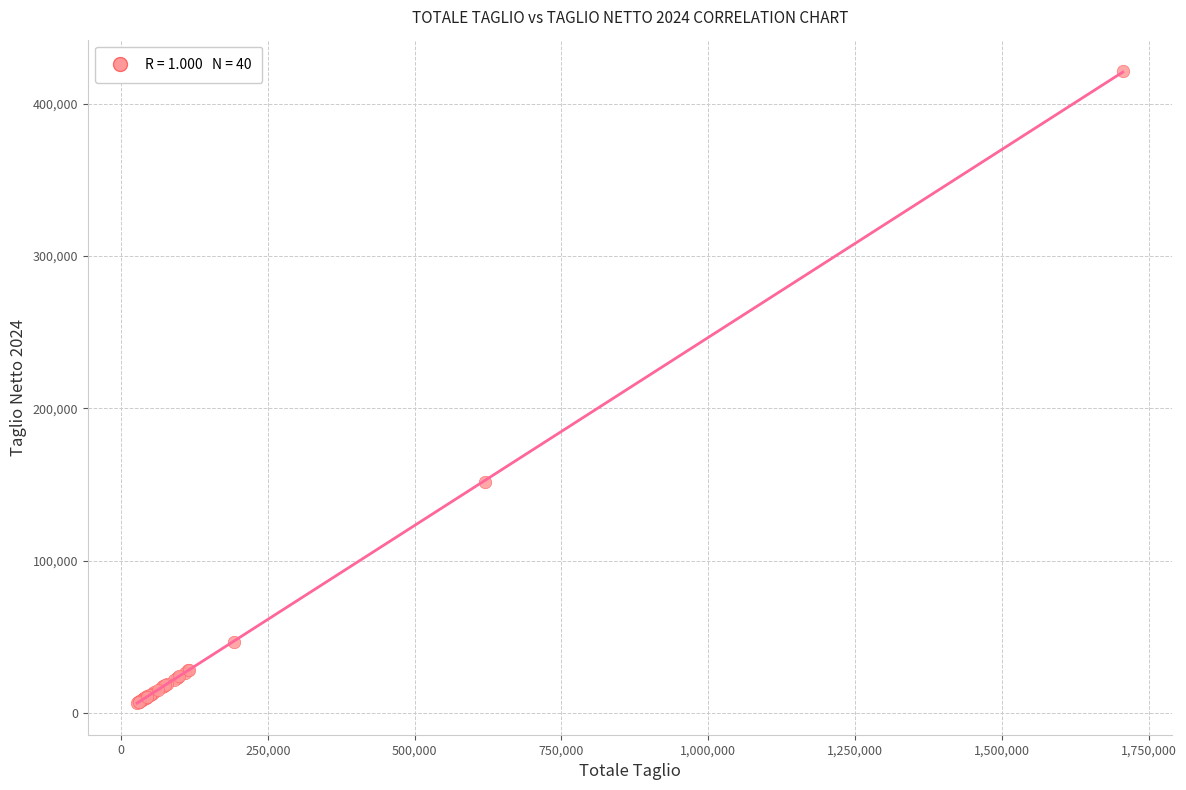

What Y value in the scatter plot is closest to 213995?

151471.3